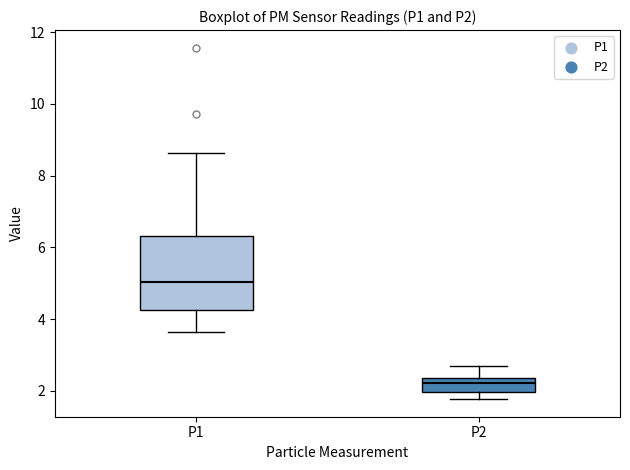

Where is the upper edge of the box for P2 on the y-axis? The values are not printed on the chart, so give them approximately, as read against the axis.

2.4